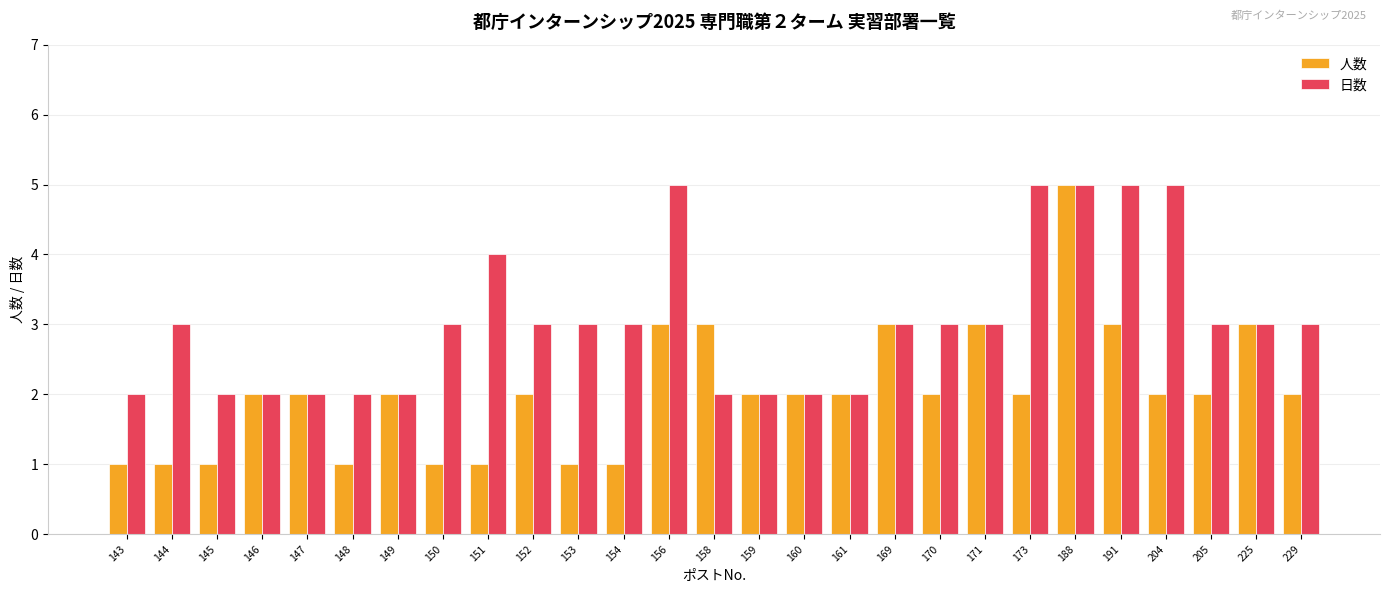

Which series has the largest range (max minus min)?

人数